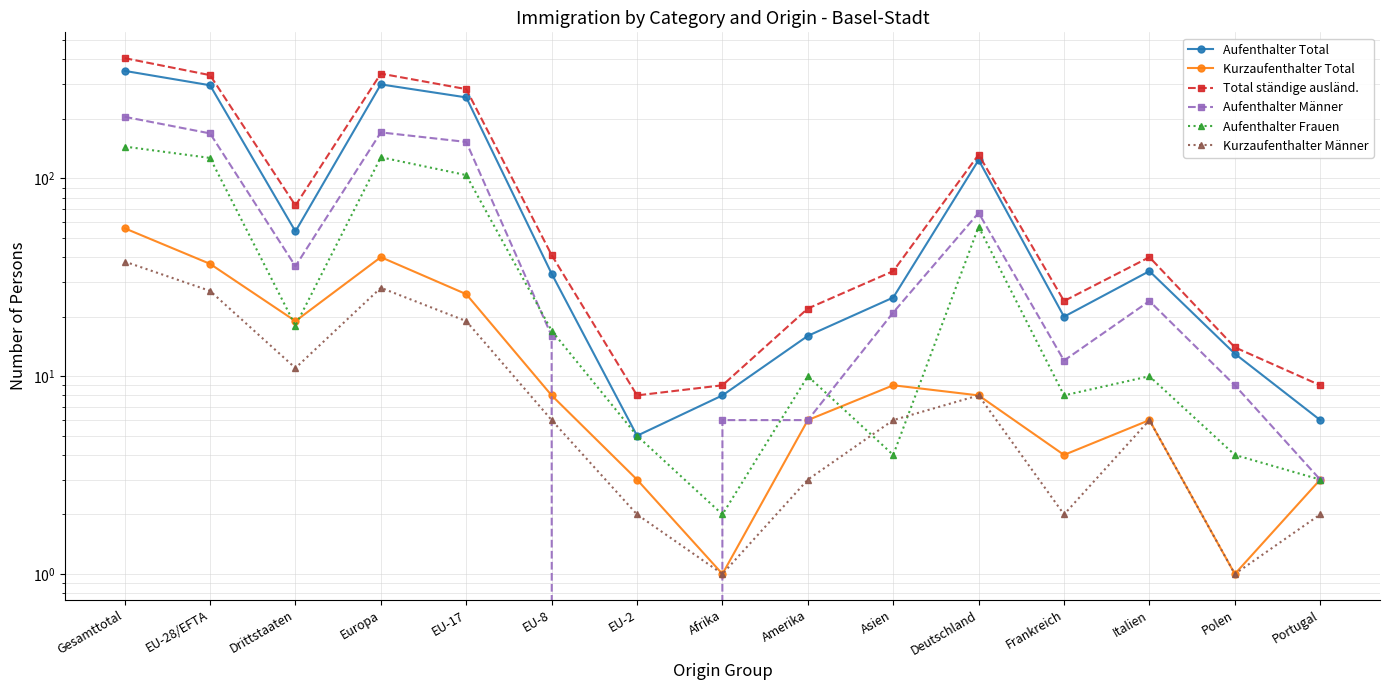

True or false: Aufenthalter Frauen and Aufenthalter Total intersect in this chart.

False